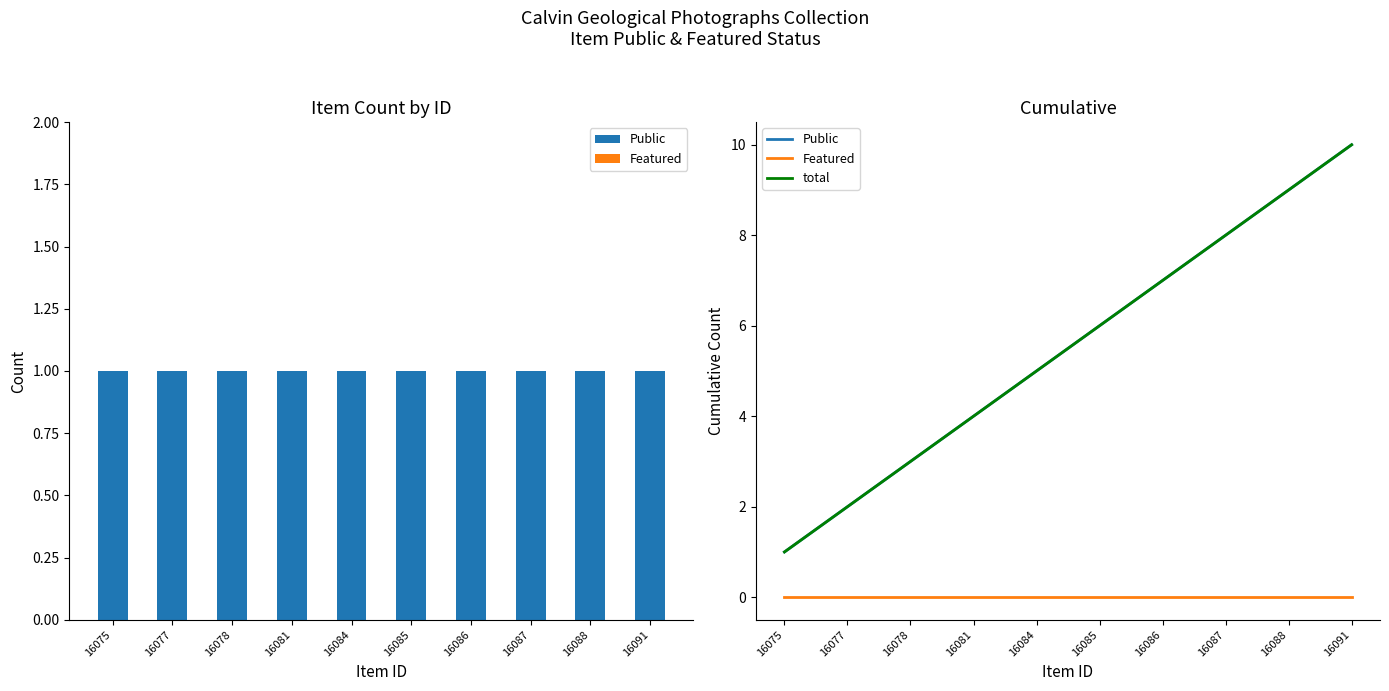

What is the lowest value of the total series?

1